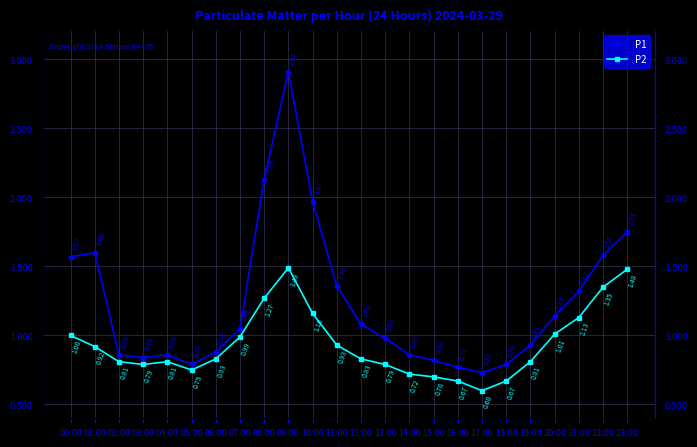

What is the sum of all P1 values?

29.6